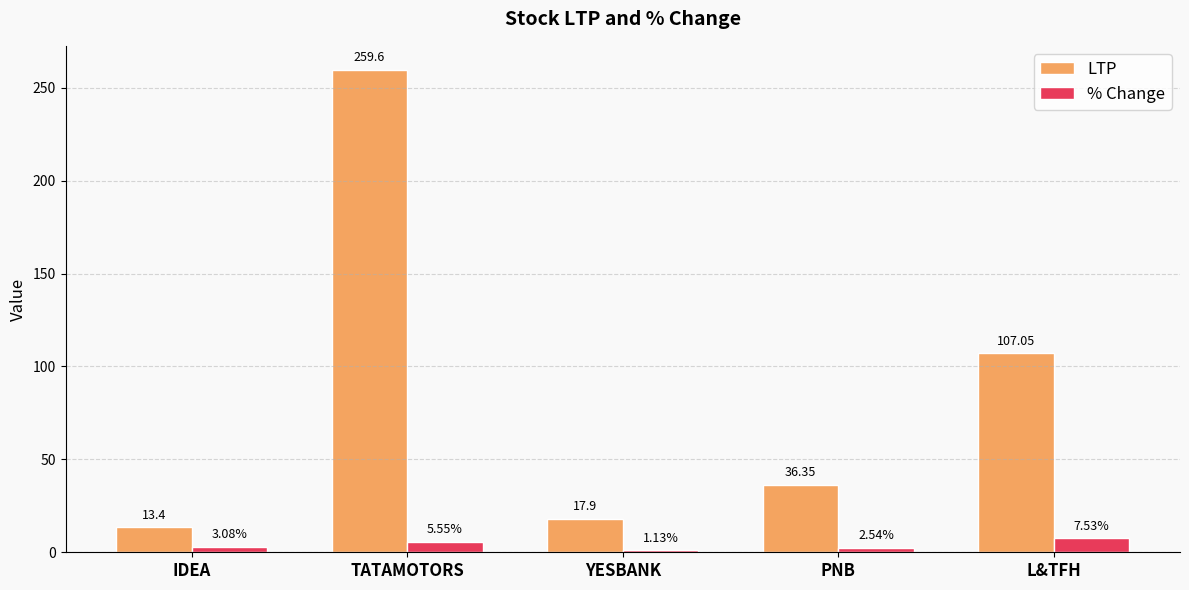

Read the LTP value at PNB.

36.4